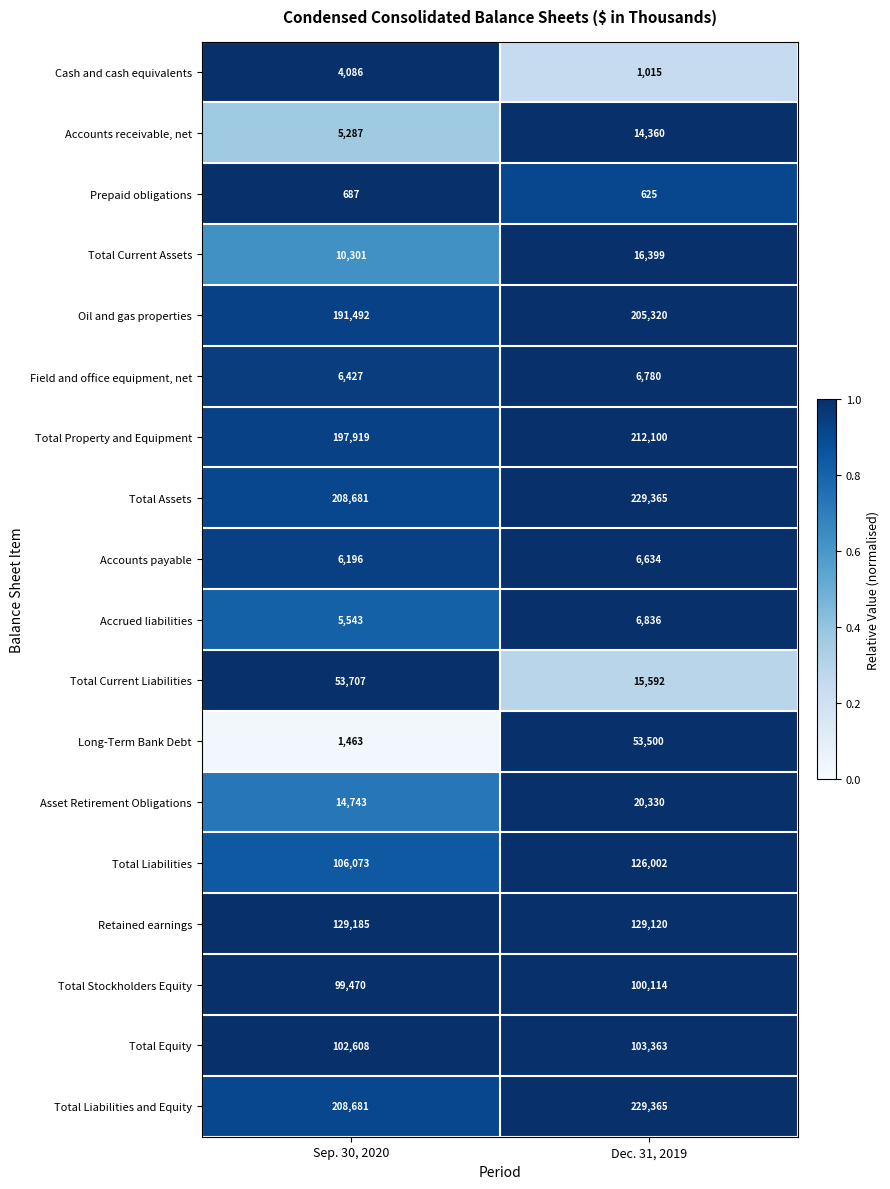

What is the sum of the Total Current Assets values at Dec. 31, 2019 and Sep. 30, 2020?

26700